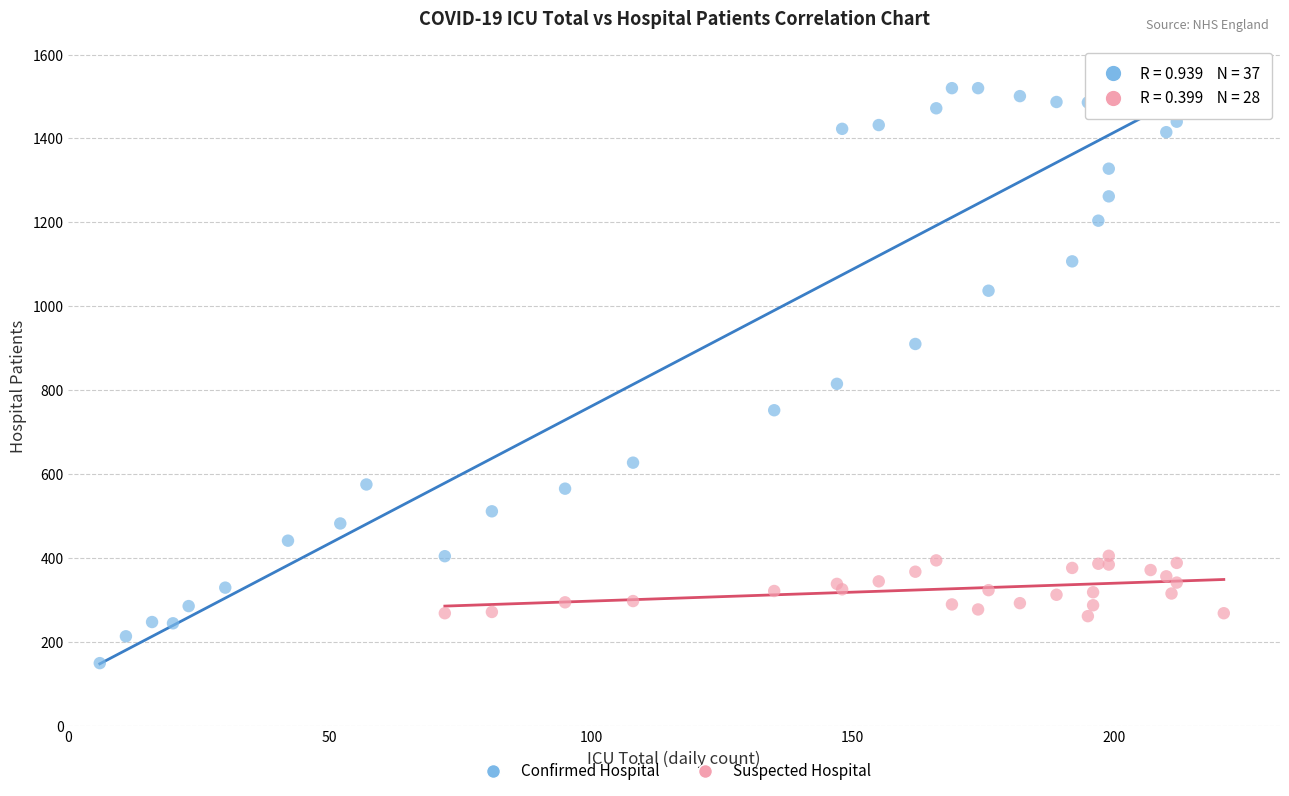

Which series reaches the maximum Y coordinate?

Confirmed Hospital